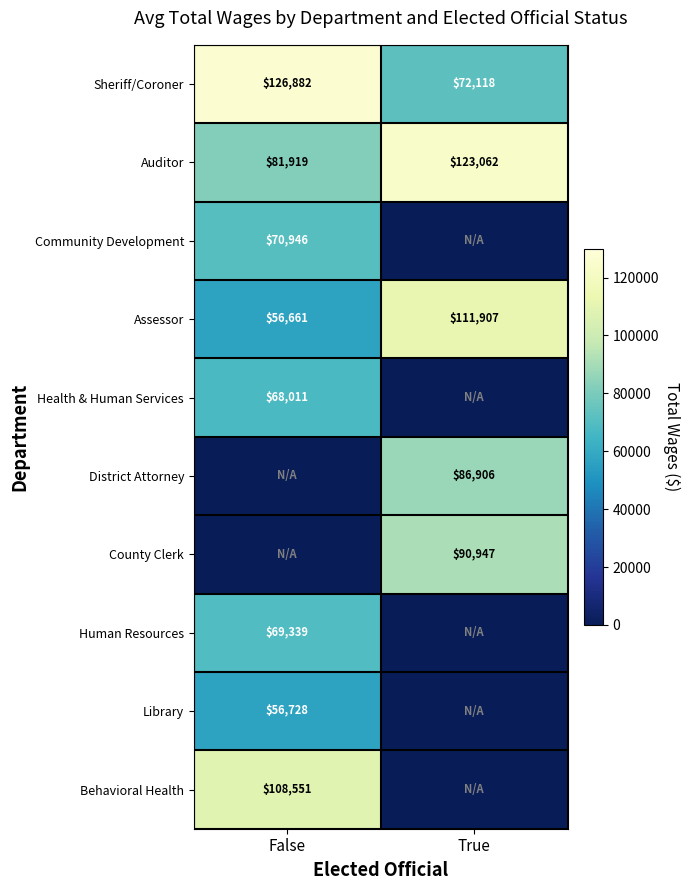

What value does the Assessor series have at True?

111907